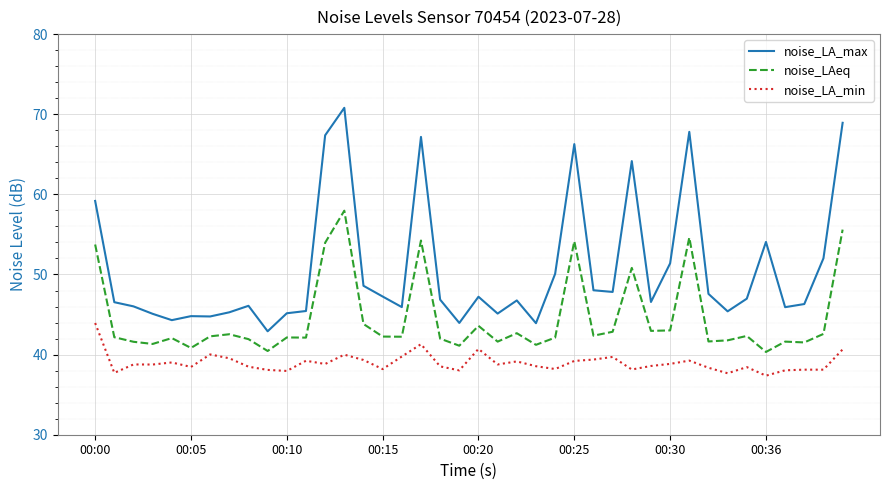

Which series has the widest spread of values?

noise_LA_max